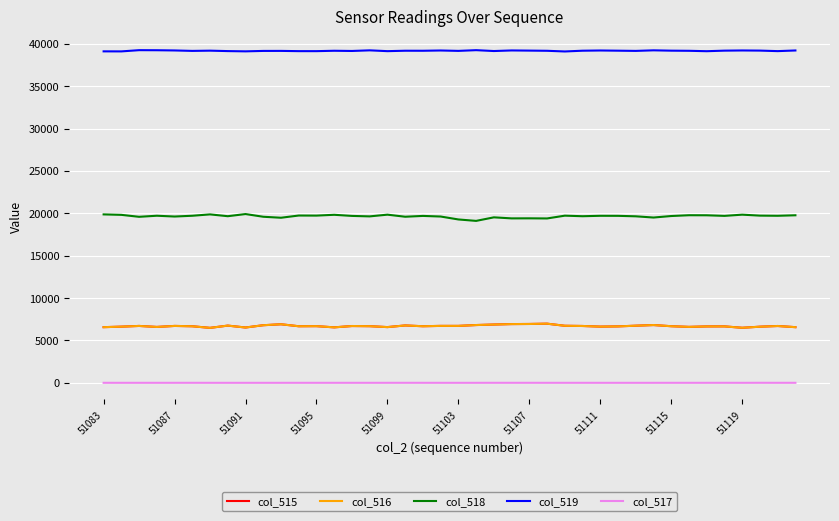

How many values in the col_519 series are below 39170?

19